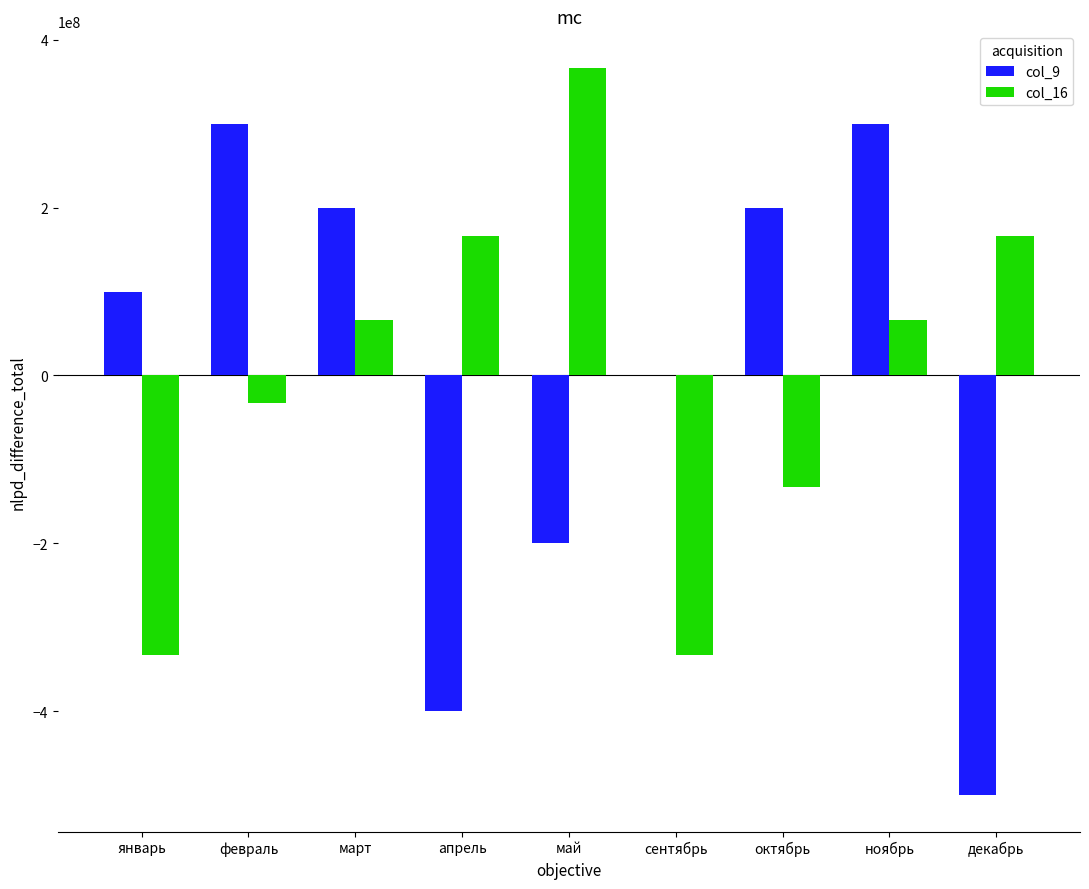

The col_16 series shows -33333333.3 at февраль. True or false?

True